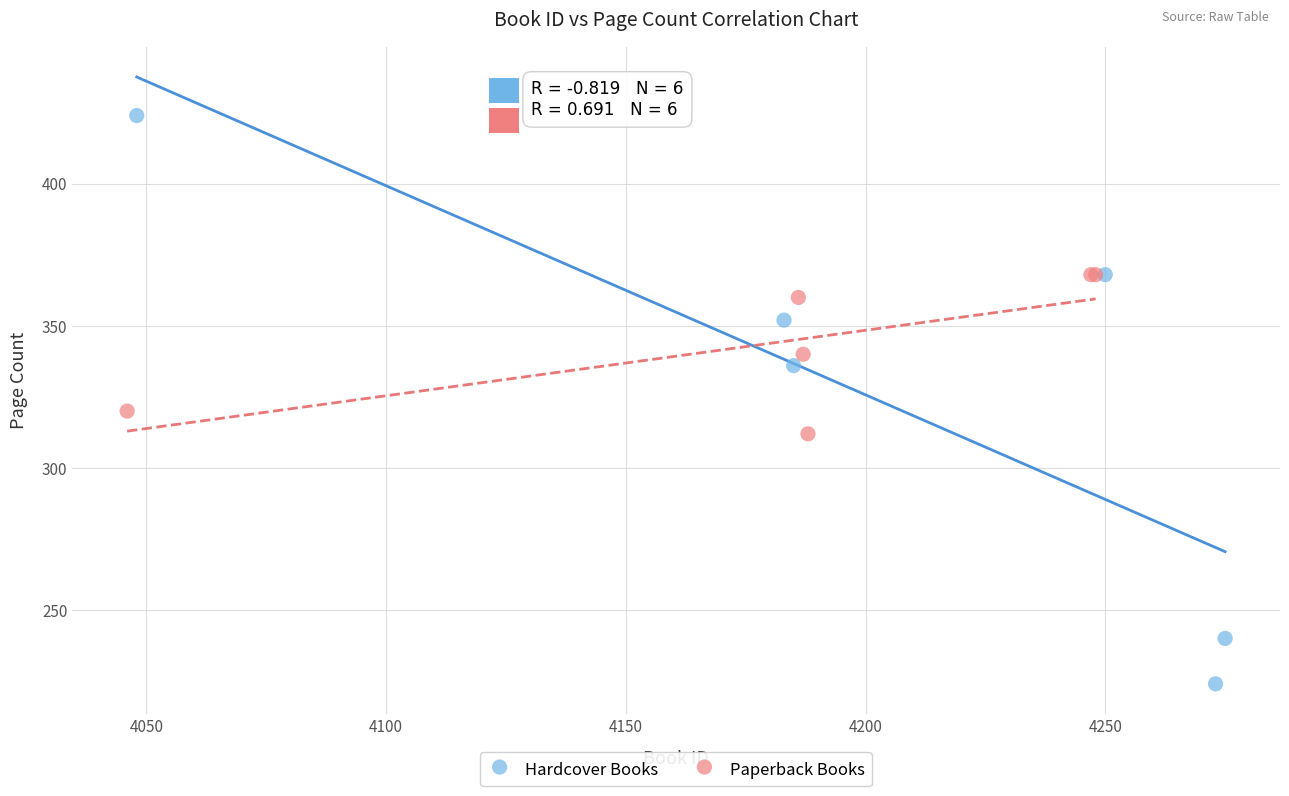

Which series reaches the minimum Y coordinate?

Hardcover Books